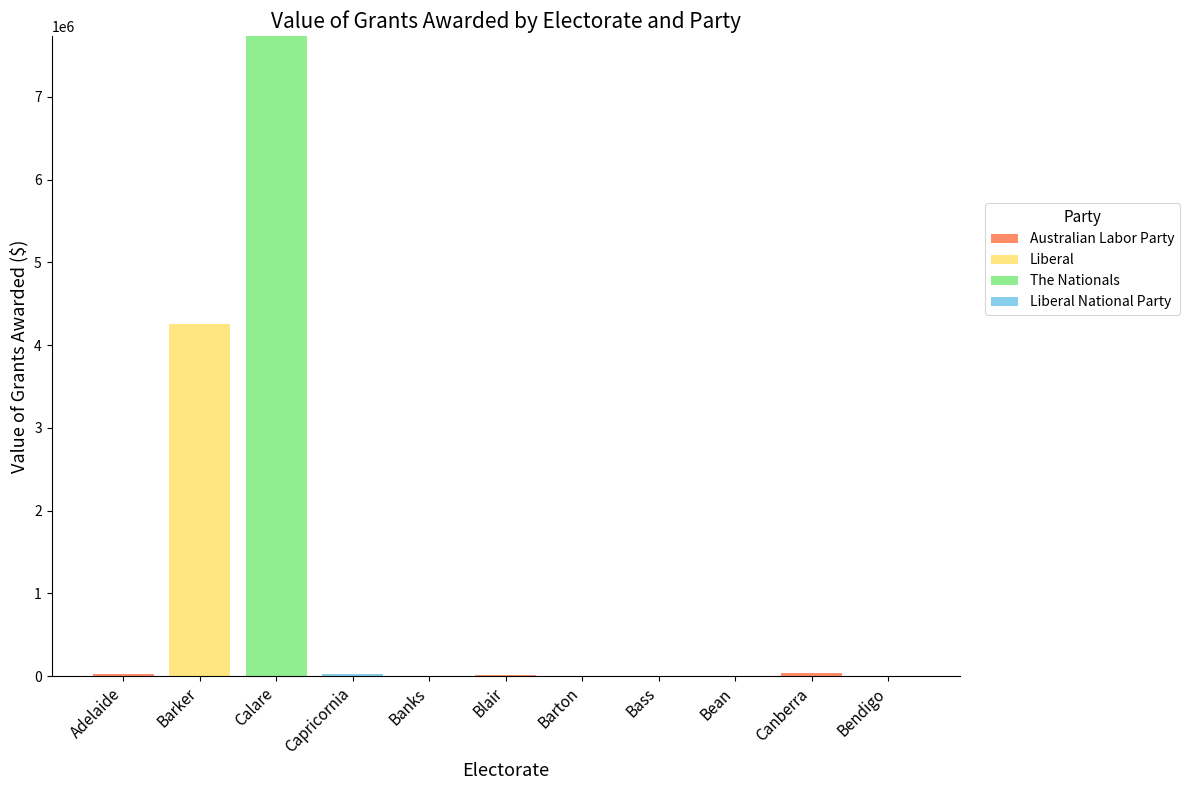

At which category is the sum across all series the highest?

Calare